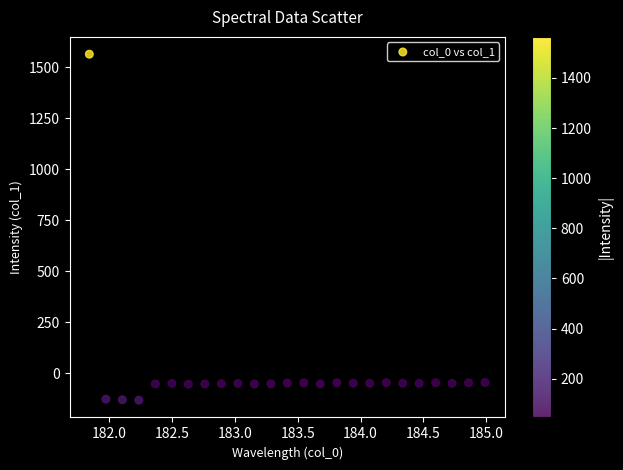

What is the range of Y values (max minus min)?

1696.0